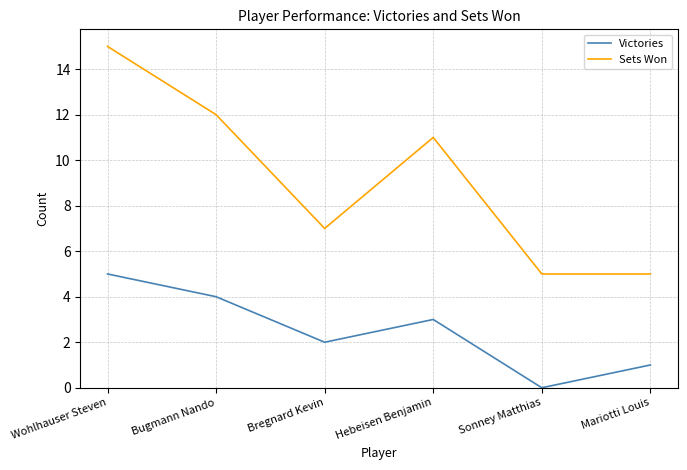

True or false: Sets Won has more than 2 interior local peaks.

False